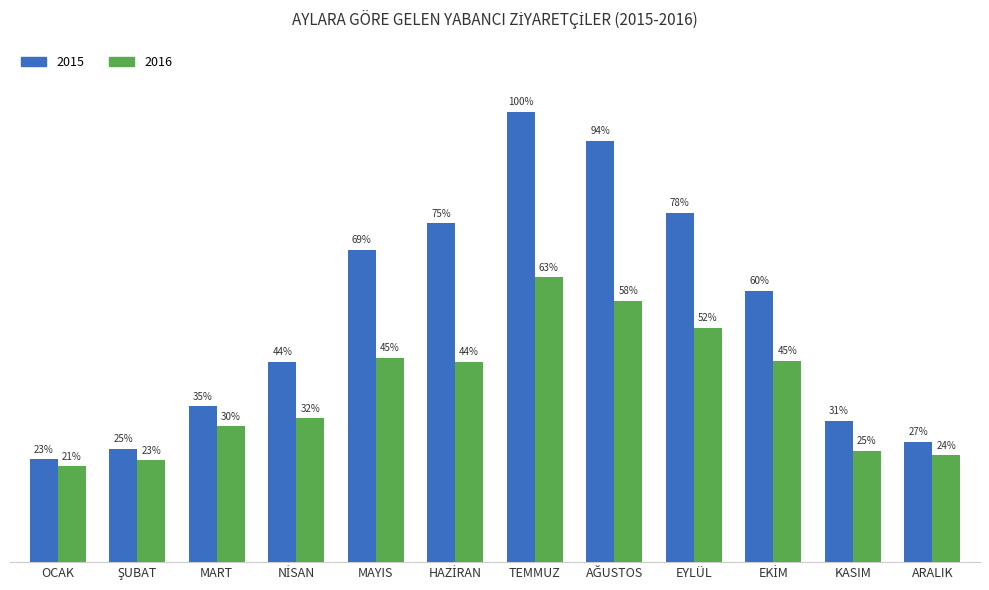

What are all the series names shown in the legend?

2015, 2016